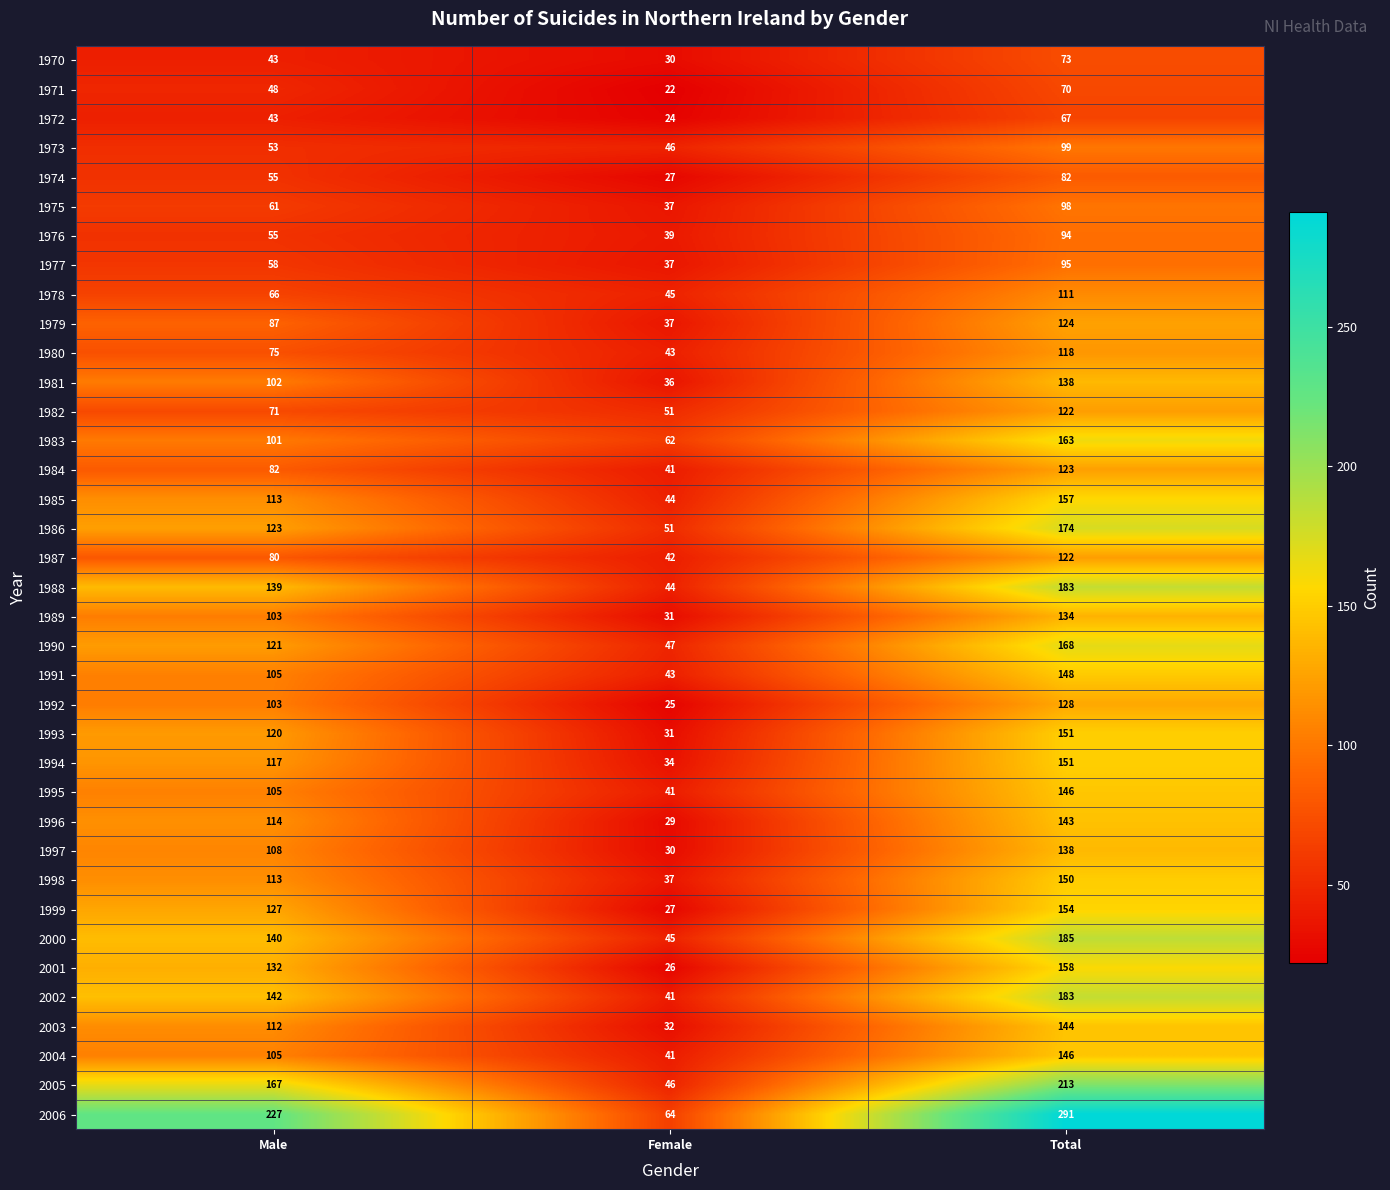

Where is 1977 nearest to the value 66?

Male